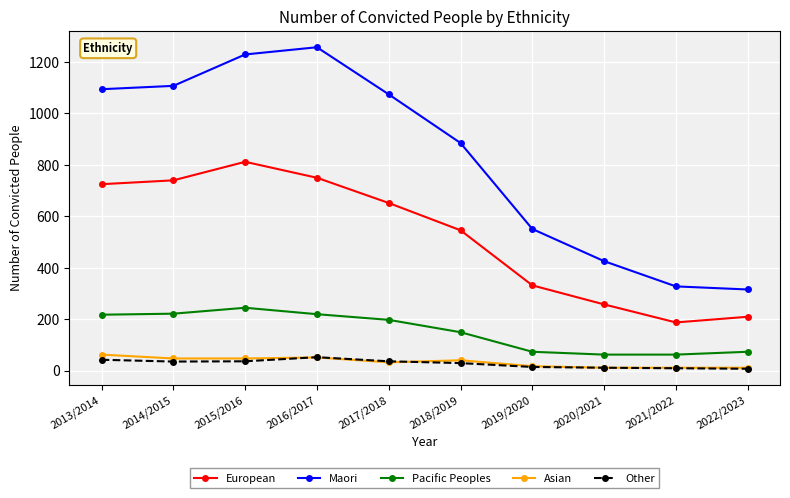

Which series has the largest total across all categories?

Maori